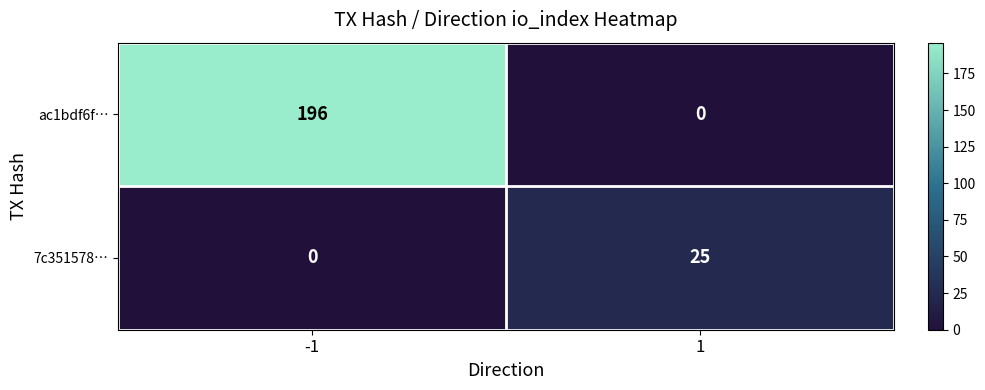

What is the sum of all ac1bdf6f… values?

196